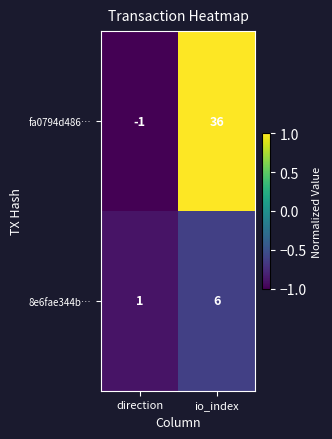

At how many categories does at least one series exceed 0?

2